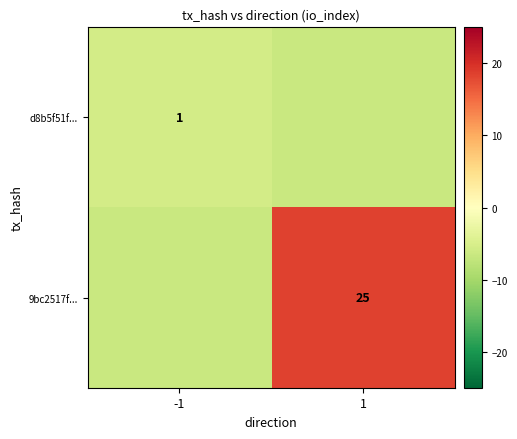

True or false: d8b5f51f... has a value of 1.0 at -1.

True